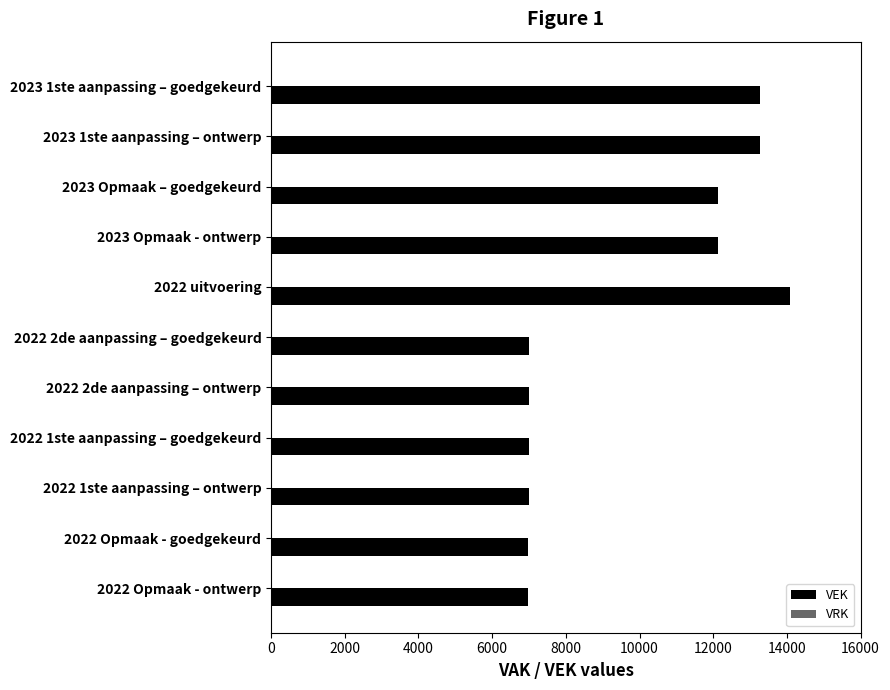

What is the change in value from 2023 1ste aanpassing – goedgekeurd to 2022 1ste aanpassing – goedgekeurd?

-6288